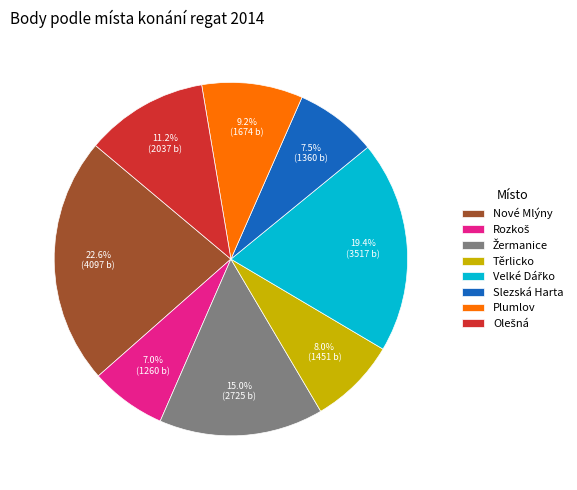

What is the largest slice in the pie chart?

Nové Mlýny